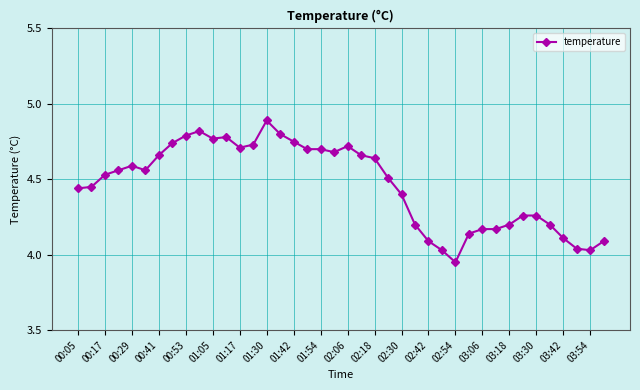

What is the greatest value displayed?

4.9